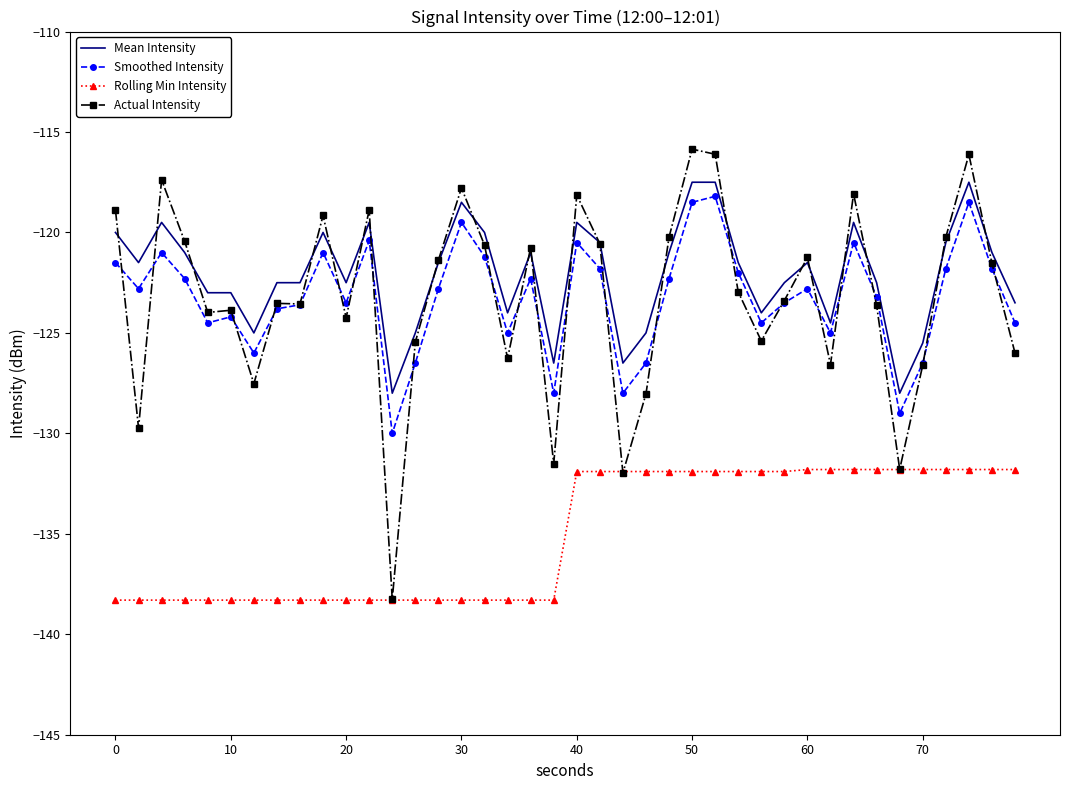

Which series has the widest spread of values?

Actual Intensity